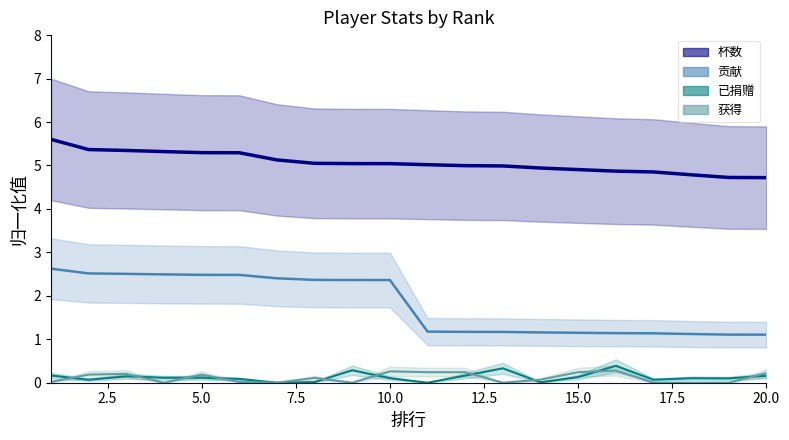

Reading left to right, transcribe all the data shown in this chart.

杯数: 1=5.6	2=5.4	3=5.3	4=5.3	5=5.3	6=5.3	7=5.1	8=5.0	9=5.0	10=5.0	11=5.0	12=5.0	13=5.0	14=4.9	15=4.9	16=4.9	17=4.9	18=4.8	19=4.7	20=4.7
已捐赠: 1=0.2	2=0.1	3=0.1	4=0.1	5=0.1	6=0.1	7=0.0	8=0.0	9=0.3	10=0.1	11=0.0	12=0.2	13=0.3	14=0.0	15=0.1	16=0.4	17=0.1	18=0.1	19=0.1	20=0.2
贡献: 1=2.6	2=2.5	3=2.5	4=2.5	5=2.5	6=2.5	7=2.4	8=2.4	9=2.4	10=2.4	11=1.2	12=1.2	13=1.2	14=1.2	15=1.1	16=1.1	17=1.1	18=1.1	19=1.1	20=1.1
获得: 1=0.0	2=0.2	3=0.2	4=0.0	5=0.2	6=0.0	7=0.0	8=0.1	9=0.0	10=0.3	11=0.2	12=0.2	13=0.0	14=0.1	15=0.2	16=0.3	17=0.0	18=0.0	19=0.0	20=0.2